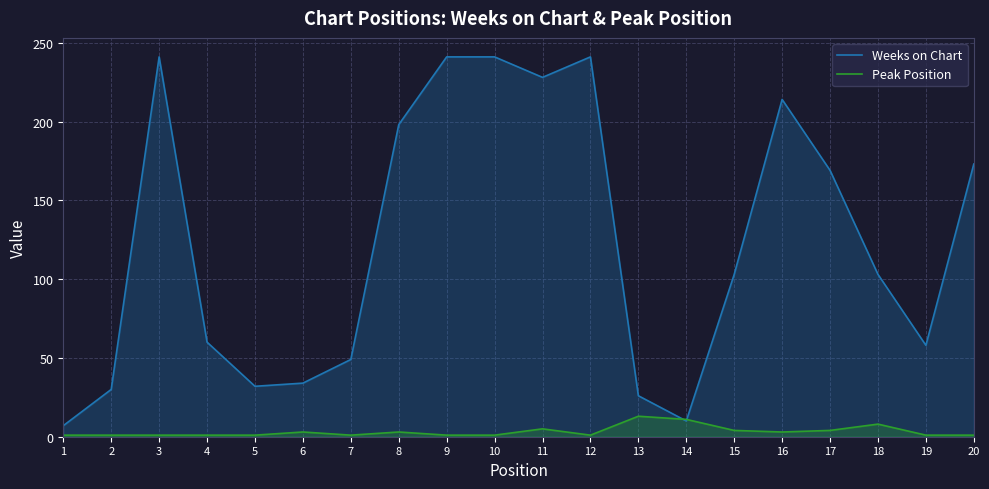

The Weeks on Chart series shows 241 at 10. True or false?

True